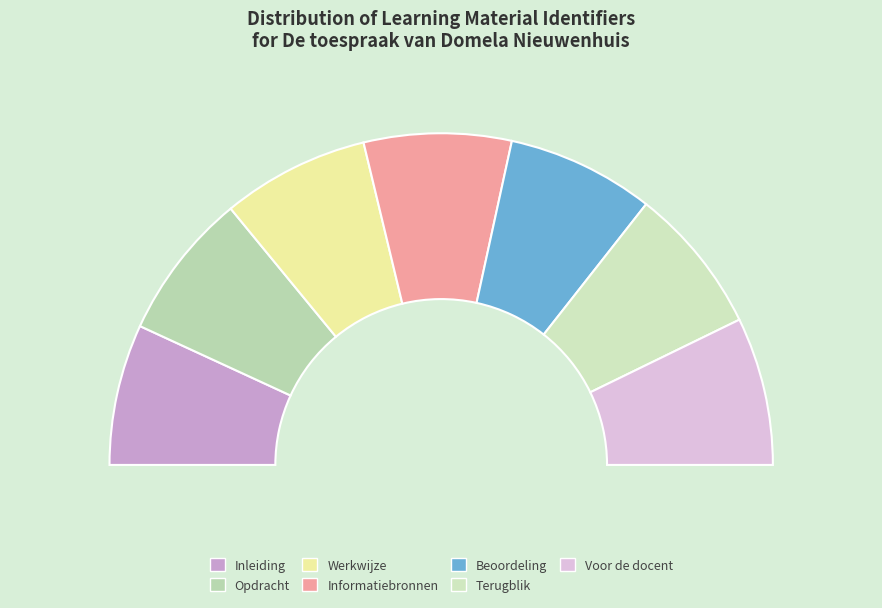

Between Voor de docent and Werkwijze, which is larger?

Voor de docent